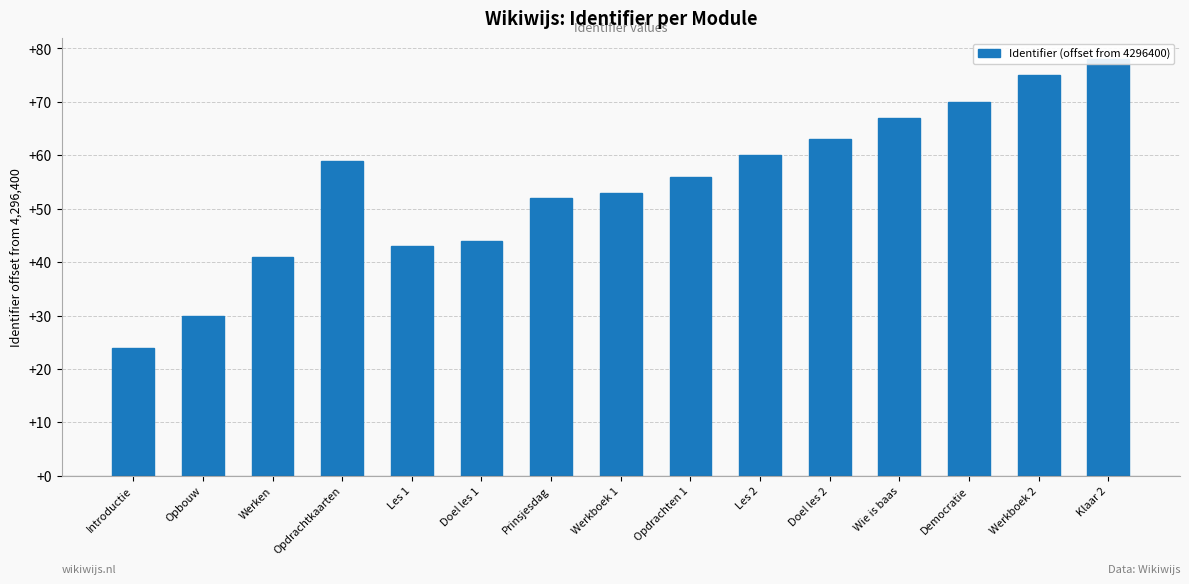

What is the minimum value shown in the chart?

24